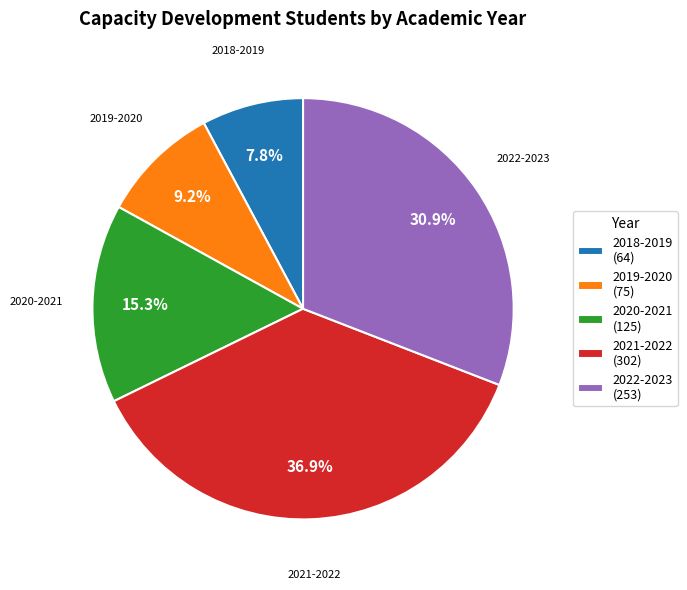

Approximately how many times larger is the value at 2021-2022 (302) compared to 2020-2021 (125)?

2.4